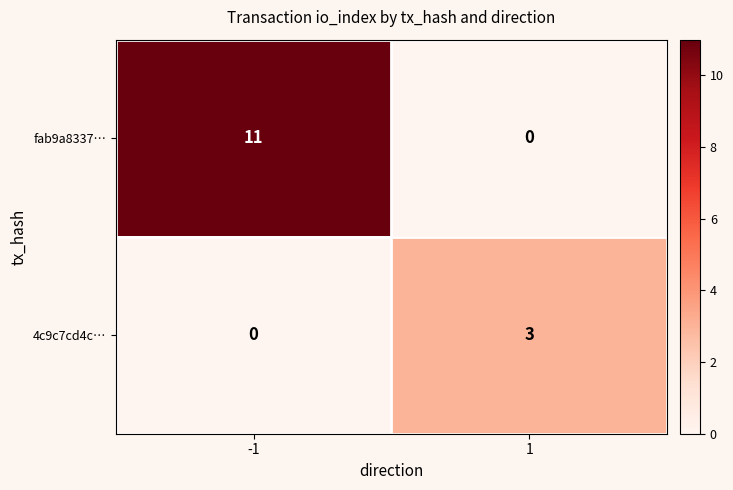

Is it true that fab9a8337… equals 0 at 1?

True